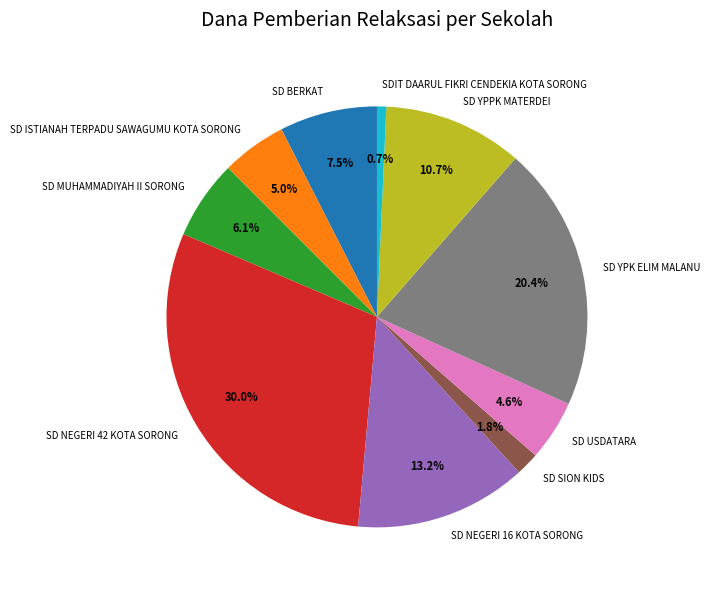

To the nearest percent, what percentage of the pie is SD USDATARA?

5%